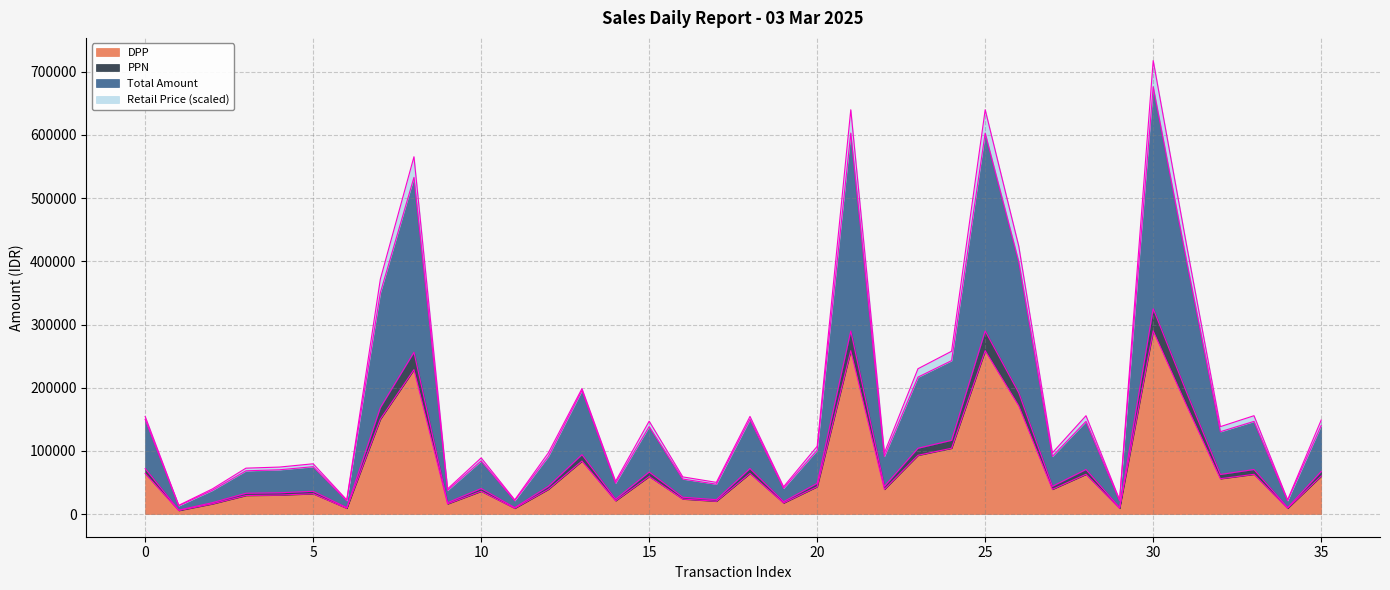

What is the maximum value shown in the chart?

717797.7